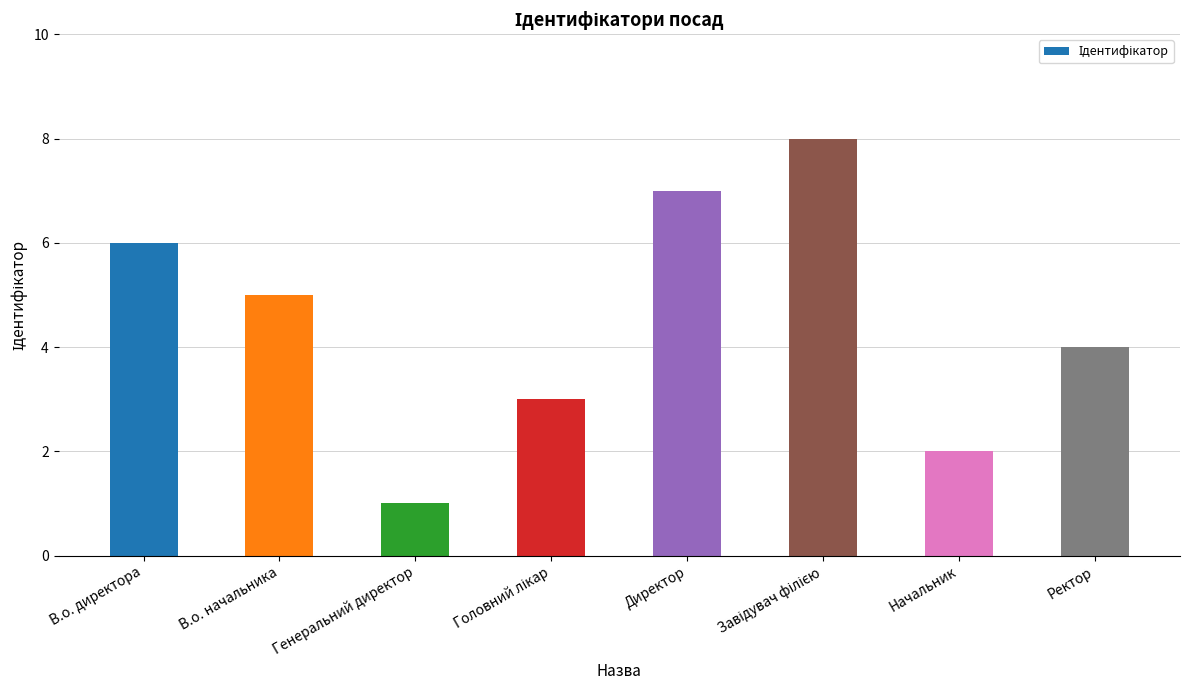

What is the label of the 6th bar from the right?

Генеральний директор